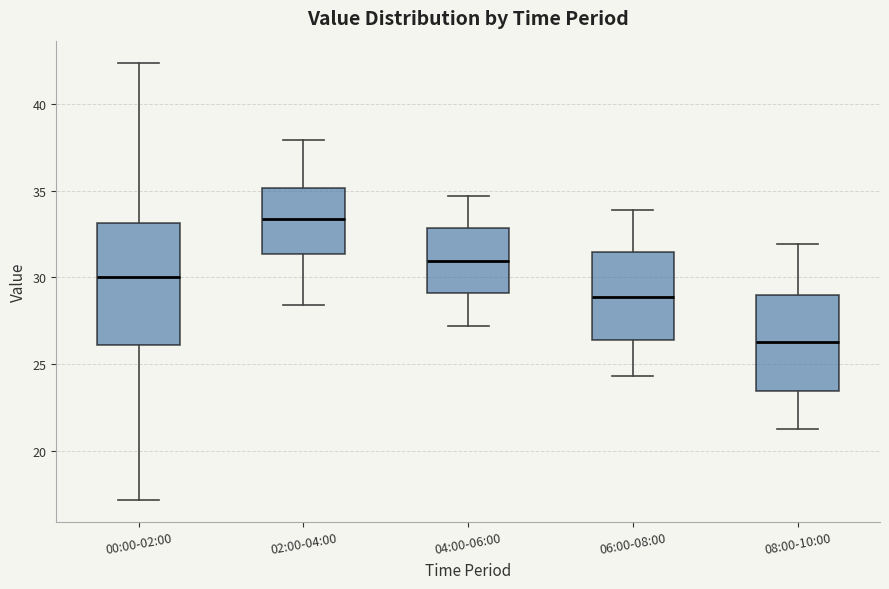

Comparing the boxes themselves (not the whiskers), which one is the tallest?

00:00-02:00